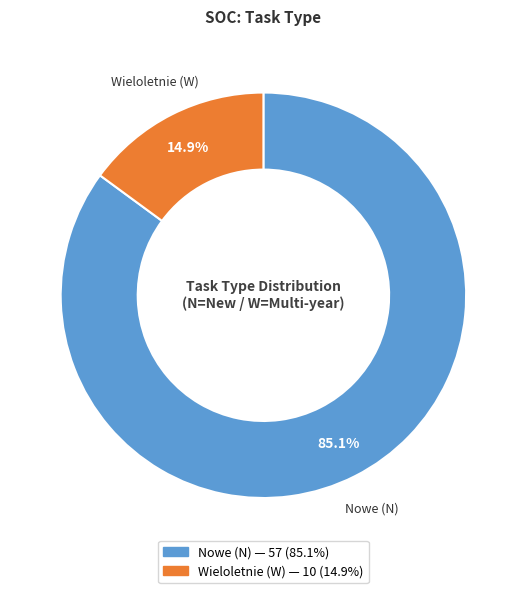

Is there a majority slice in this chart?

Yes